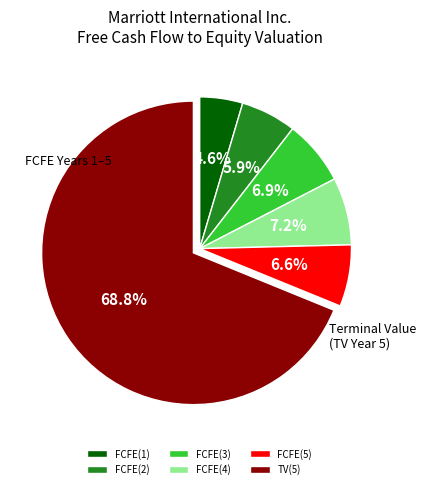

Which slice is the smallest?

FCFE(1)